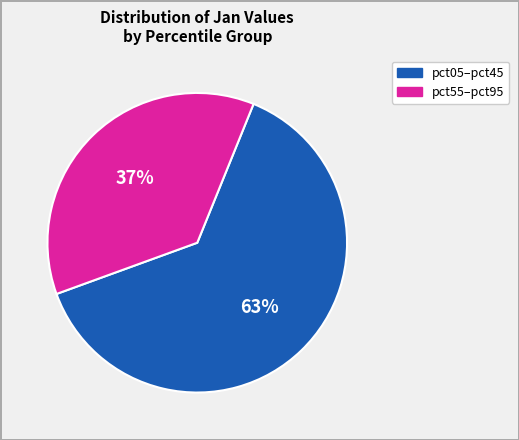

Does any single category account for the majority?

Yes